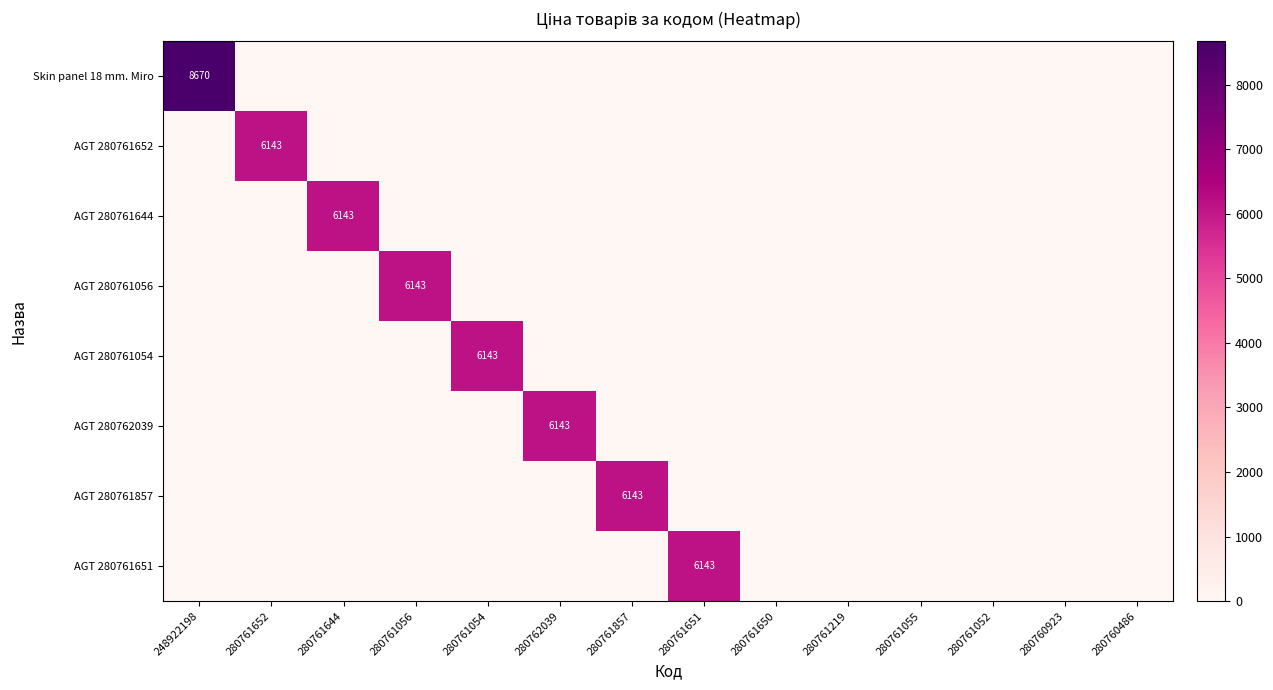

Which category has the lowest value across all series?

280761652